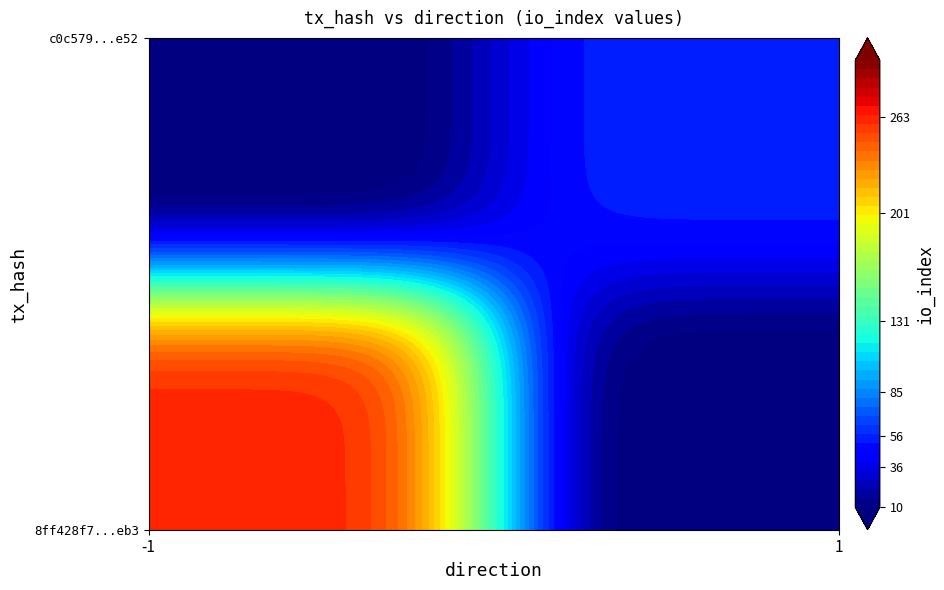

True or false: 8ff428f7bd58dbf616c4b591d59acbc1a881eb3 has a value of -2 at direction.

False